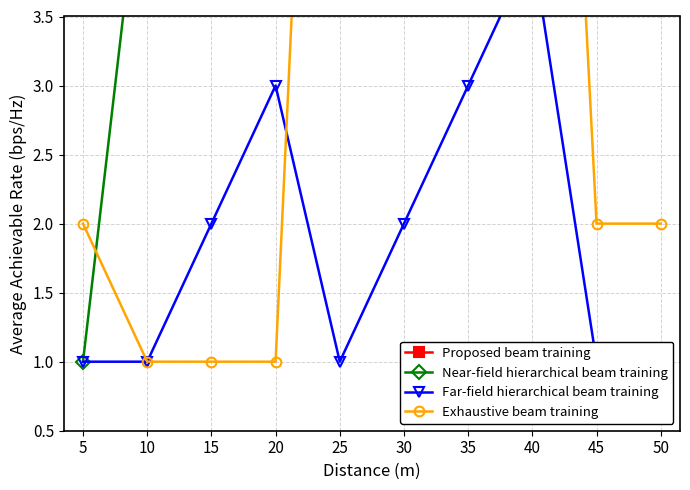

Which series changed the most between 5 and 40?

Exhaustive beam training